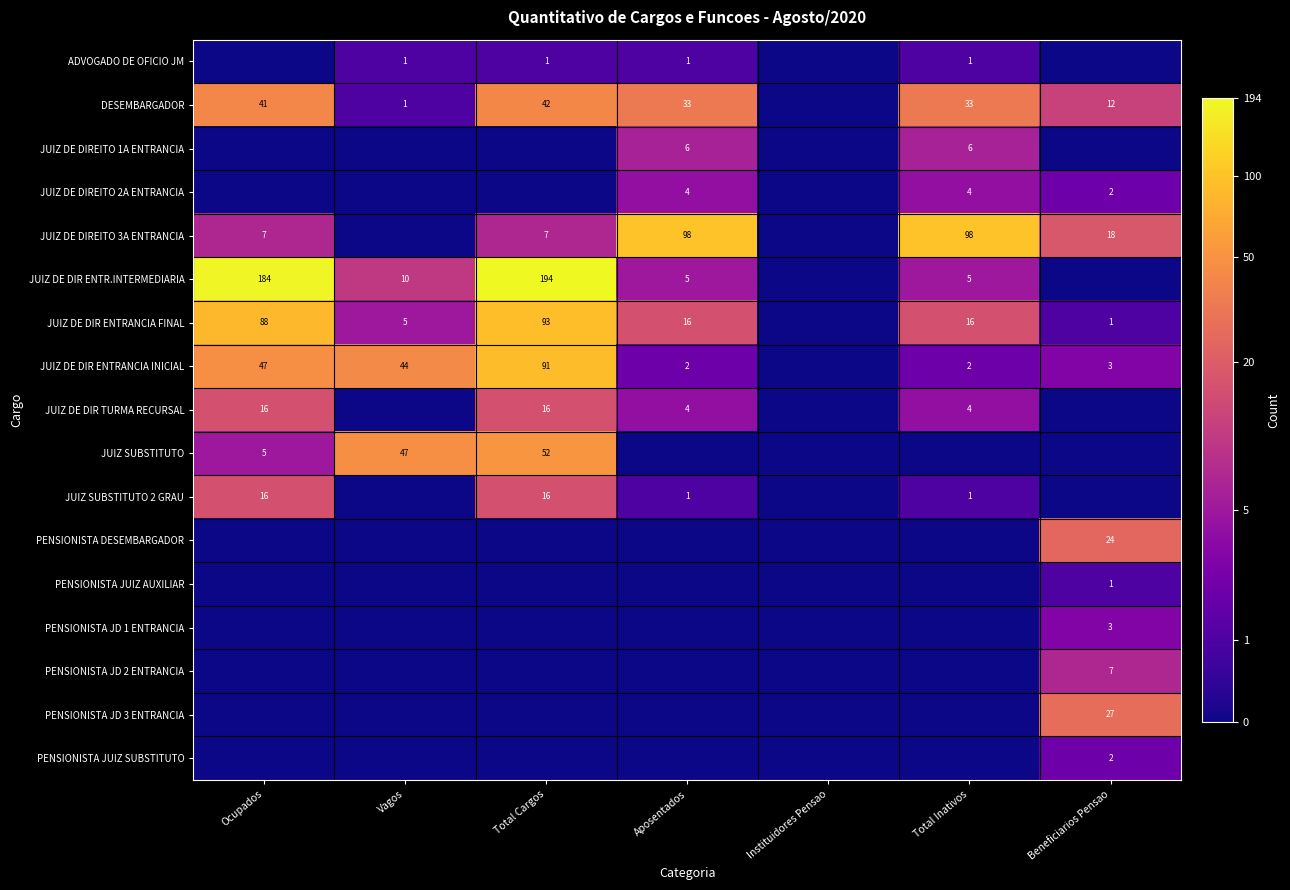

The JUIZ DE DIREITO 2A ENTRANCIA series shows 2 at Beneficiarios Pensao. True or false?

True